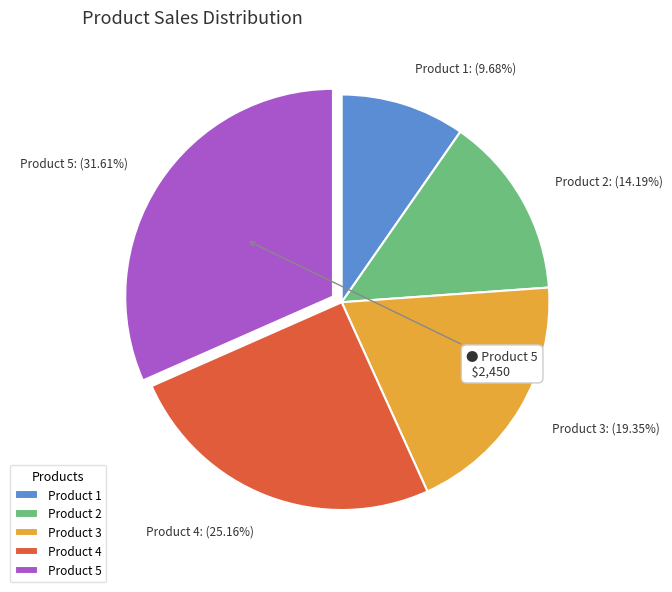

To the nearest percent, what is the average slice percentage?

20%